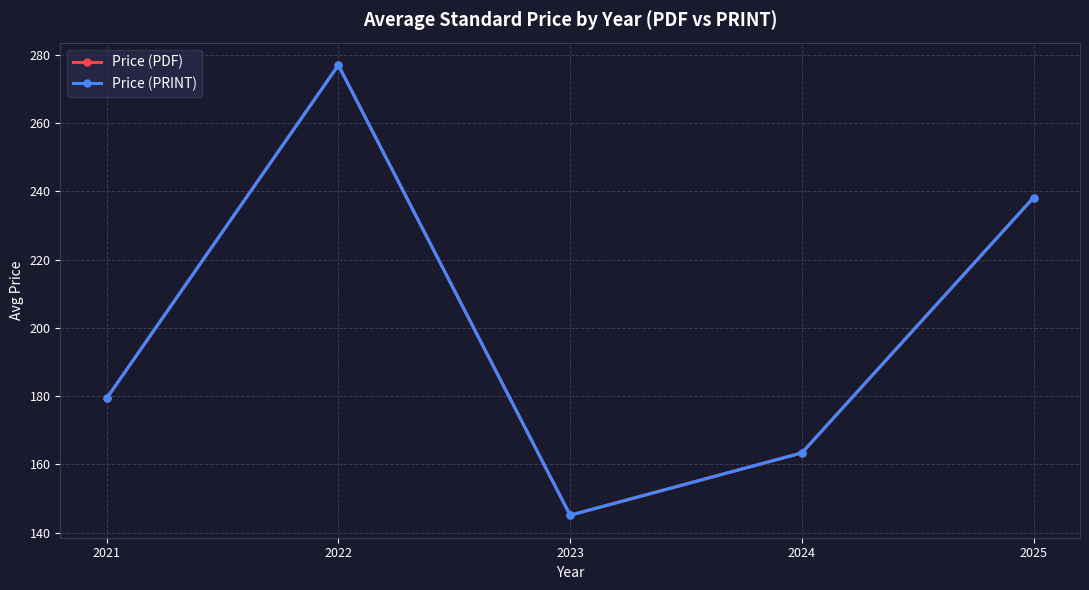

List the series in order of their peak value, lowest first.

Price (PDF), Price (PRINT)